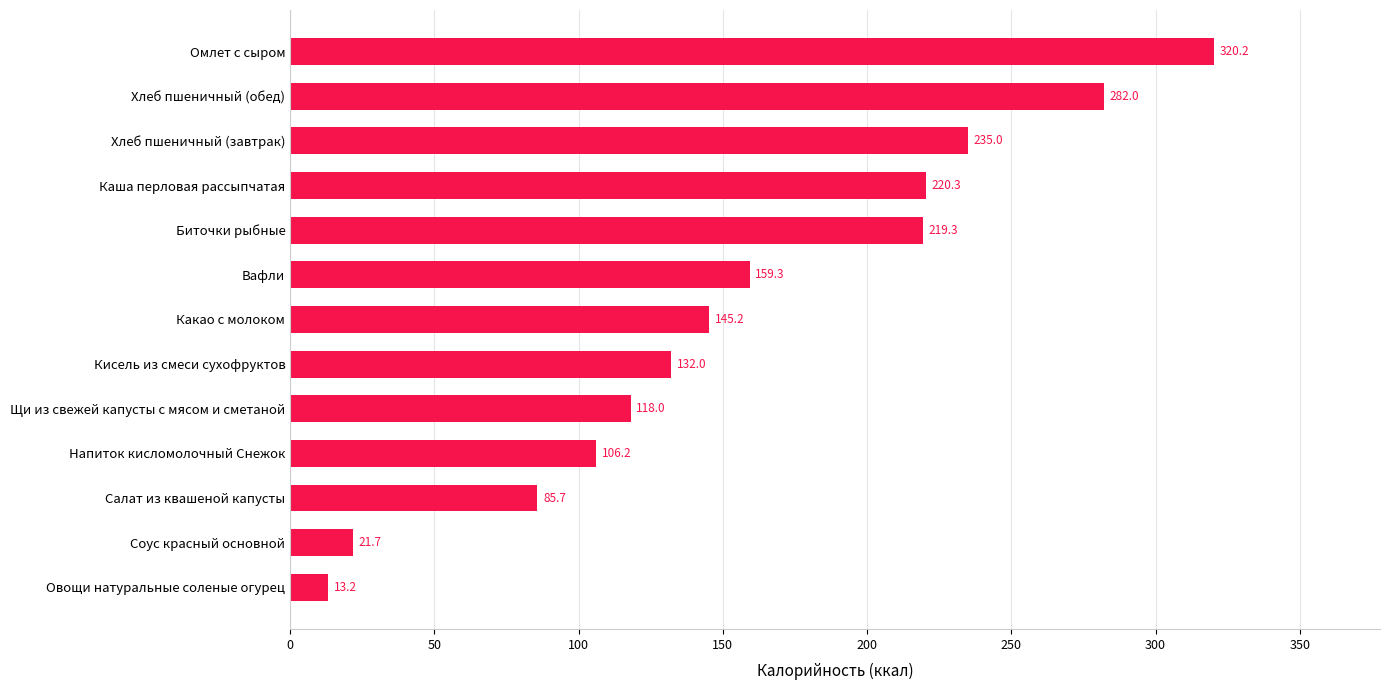

What is the maximum value shown in the chart?

320.2